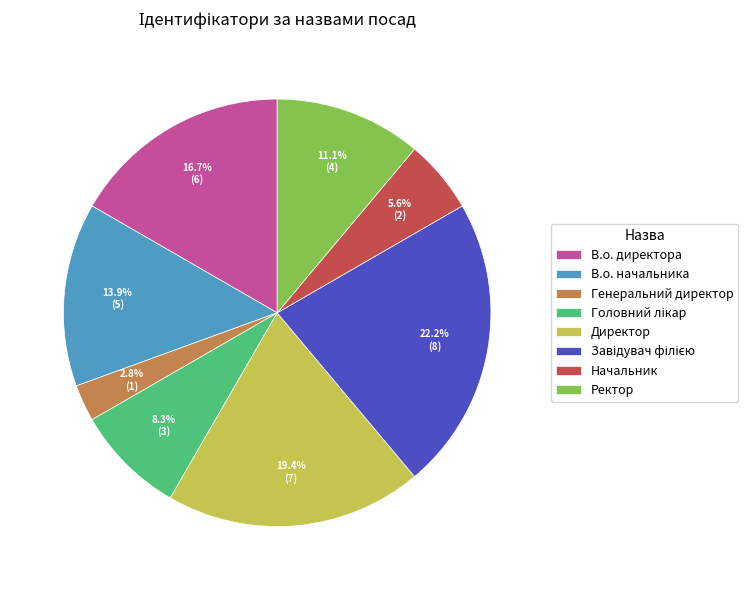

Combined, do В.о. директора and В.о. начальника account for over 50%?

No